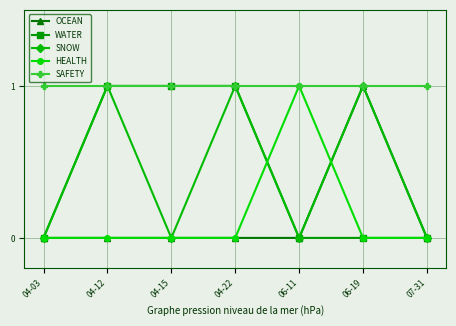

True or false: HEALTH has more than 2 points higher than both neighbors.

False